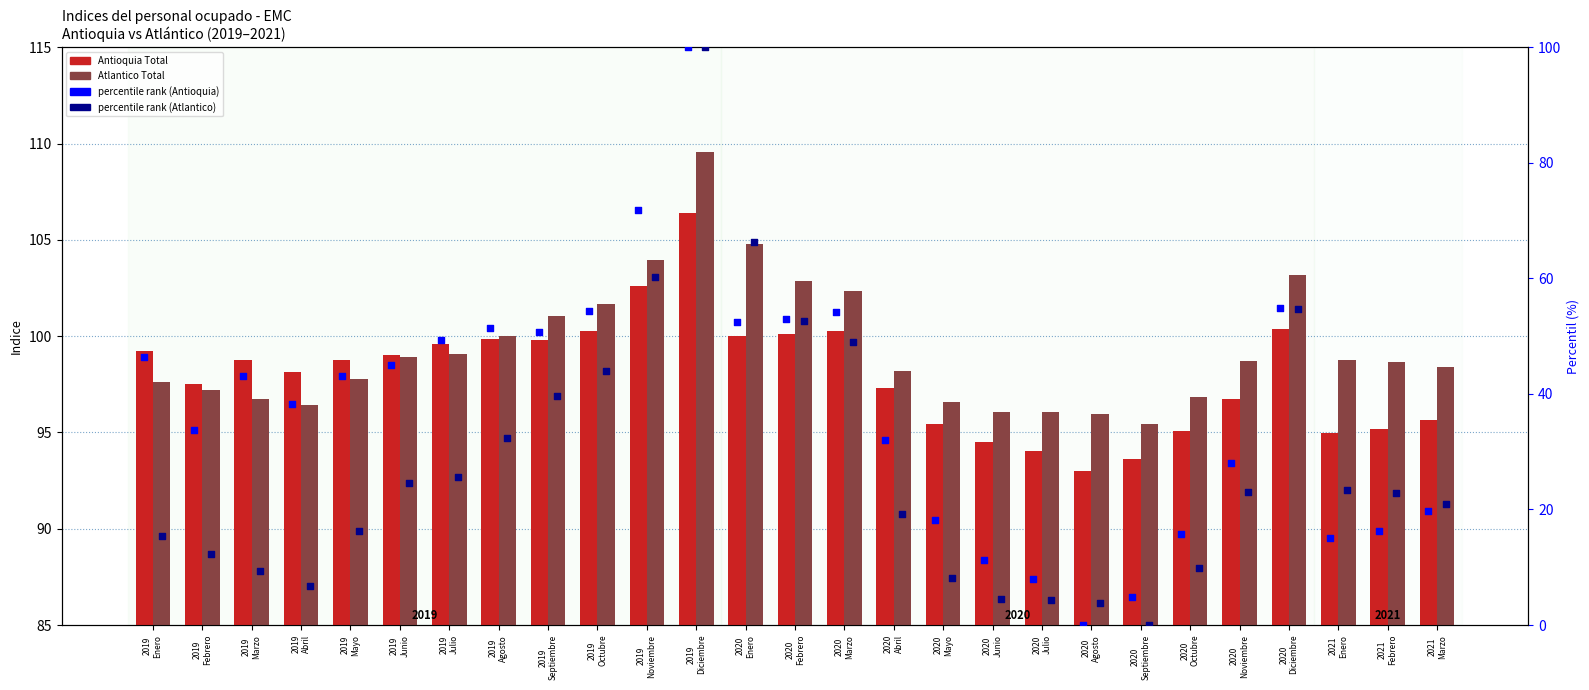

Which series reaches the minimum Y coordinate?

percentile rank (Antioquia)